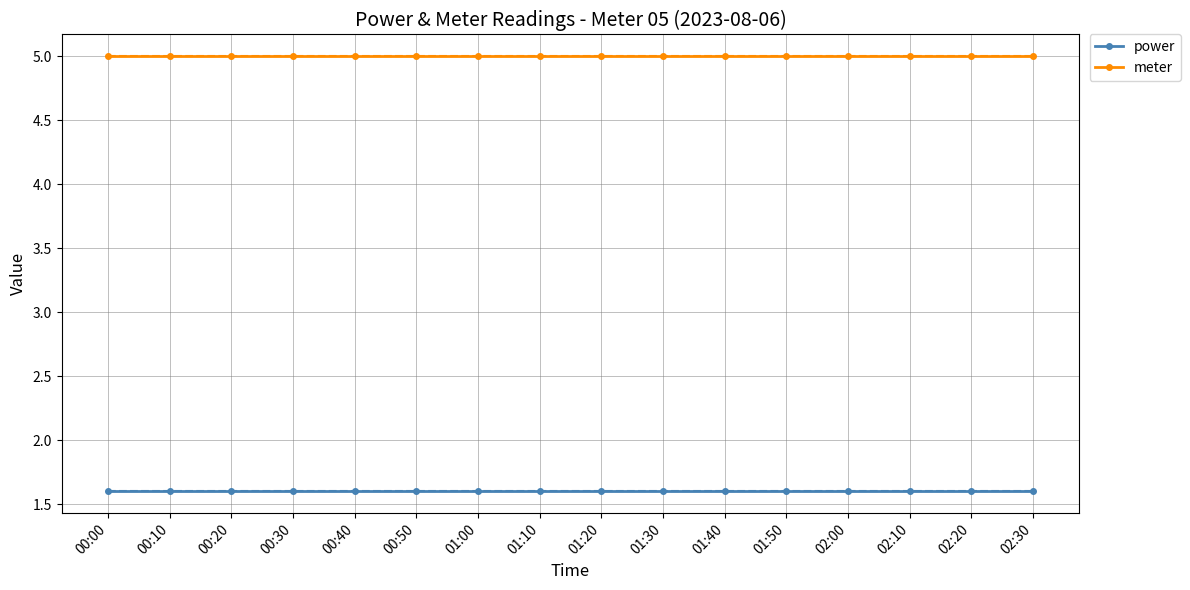

Is the value of meter at 00:30 greater than the value of power at 00:40?

Yes